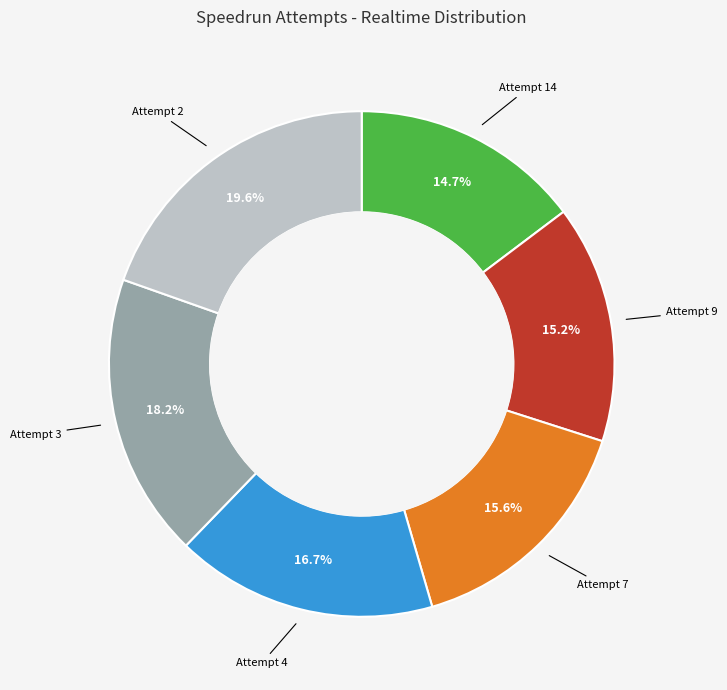

Is there any slice that represents more than half of the pie?

No